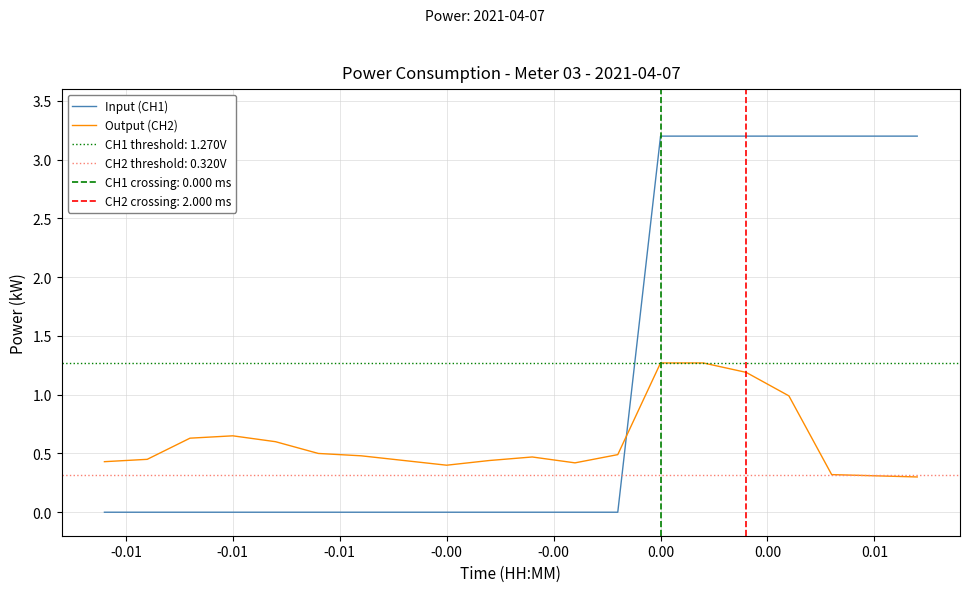

What is the highest value of the Output (CH2) series?

1.3